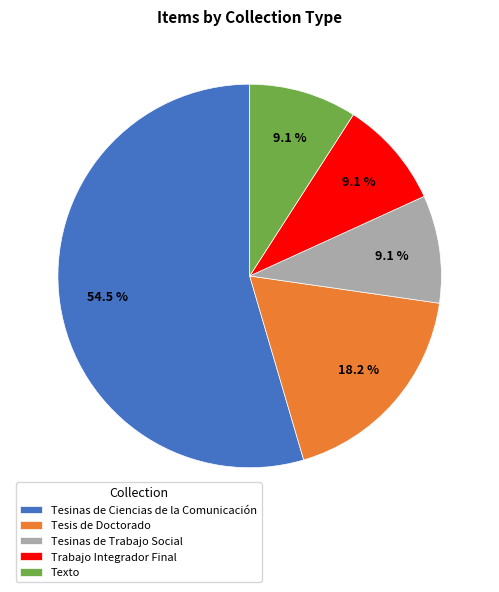

Which slice is the largest?

Tesinas de Ciencias de la Comunicación